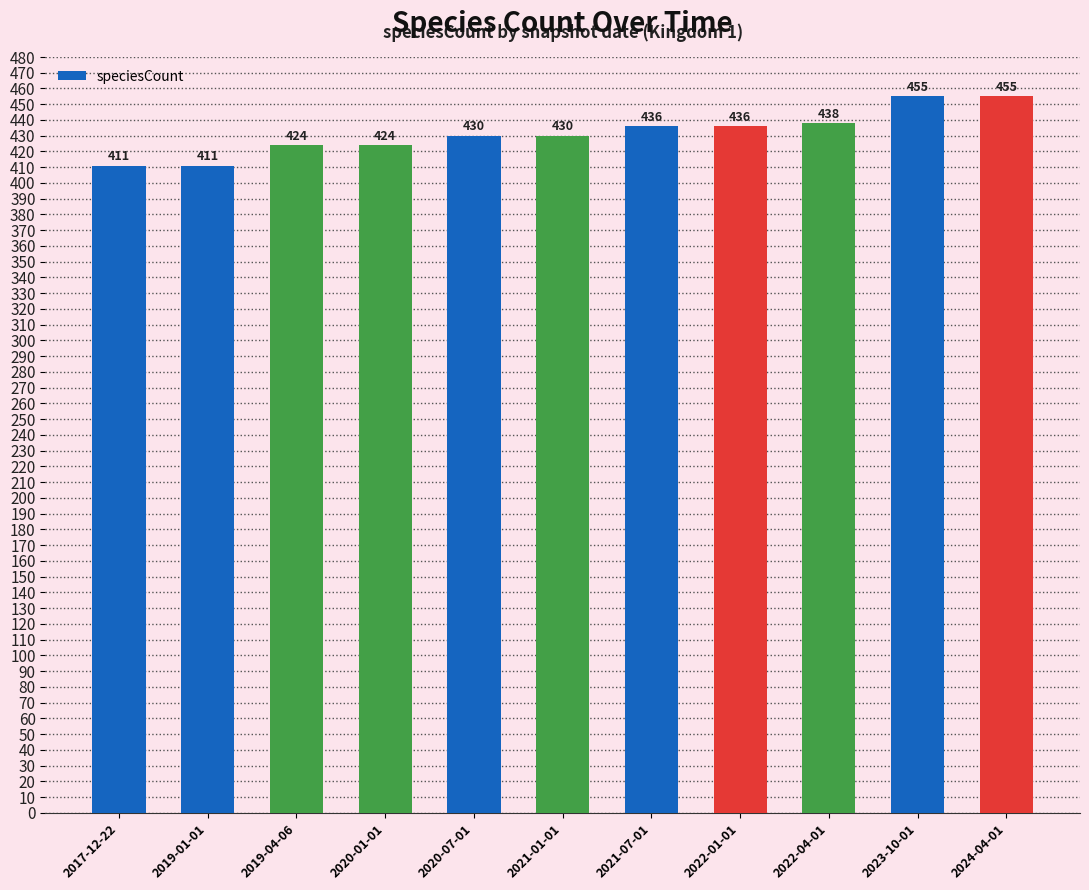

Reading left to right, what are all the values shown in this chart?

2017-12-22=411	2019-01-01=411	2019-04-06=424	2020-01-01=424	2020-07-01=430	2021-01-01=430	2021-07-01=436	2022-01-01=436	2022-04-01=438	2023-10-01=455	2024-04-01=455